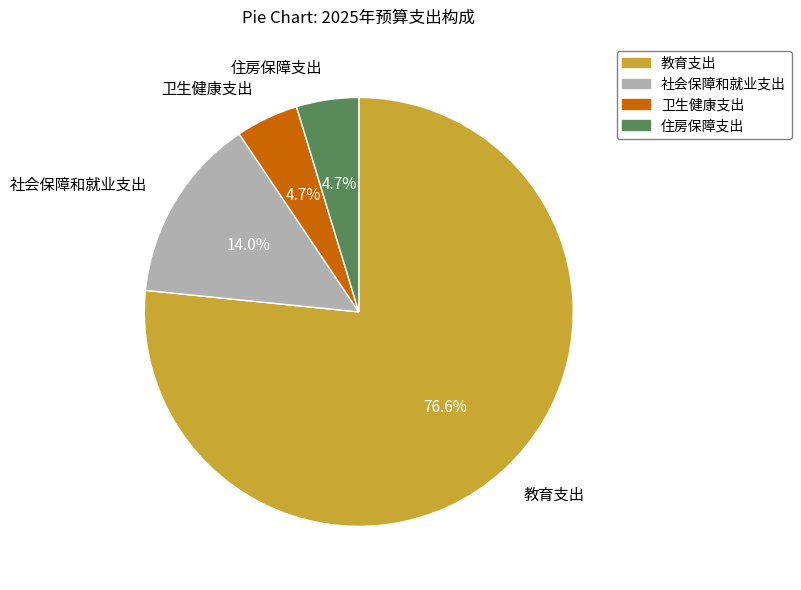

What portion of the pie excludes 卫生健康支出?

95.3%